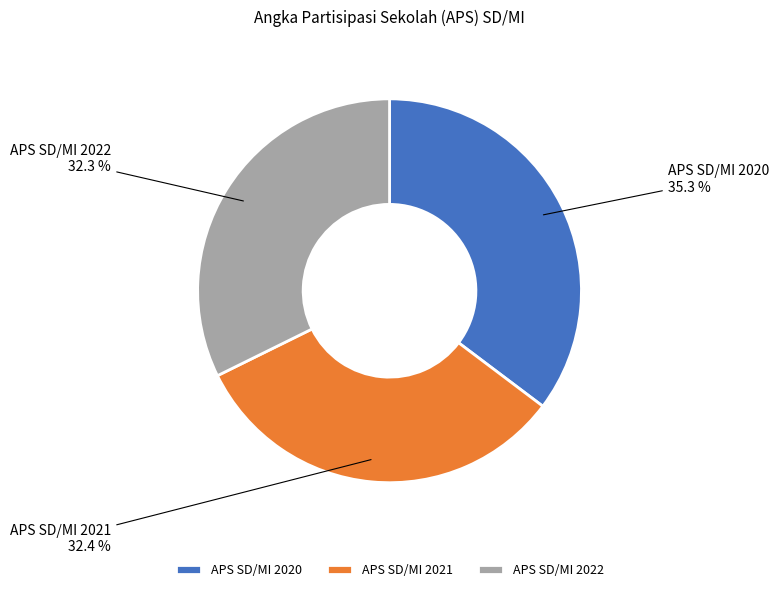

Is it true that APS SD/MI 2022 is 32% of the pie?

True